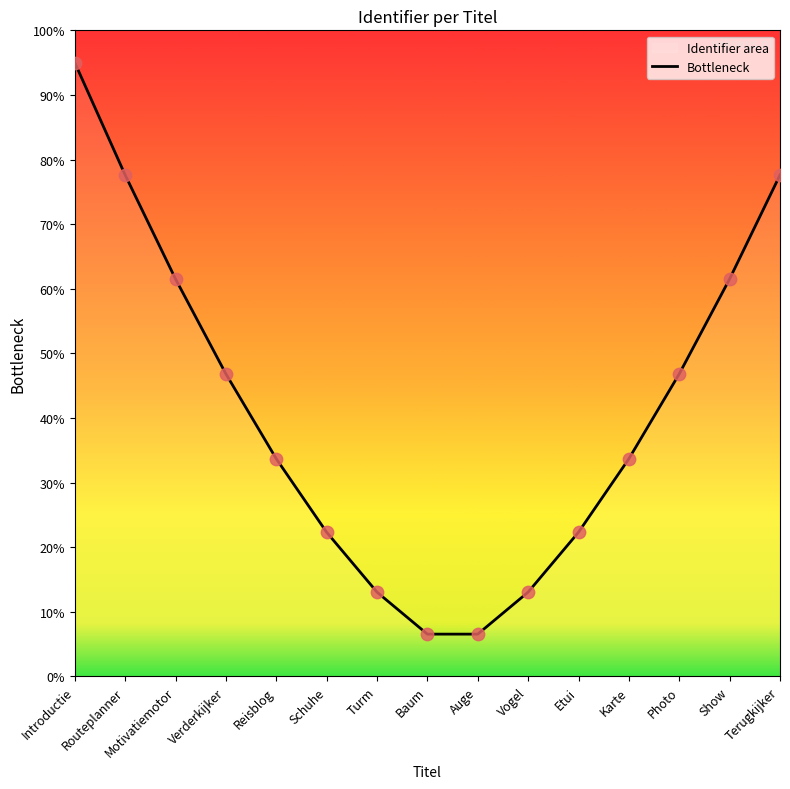

What is the change in value from Verderkijker to Karte?

-13.1